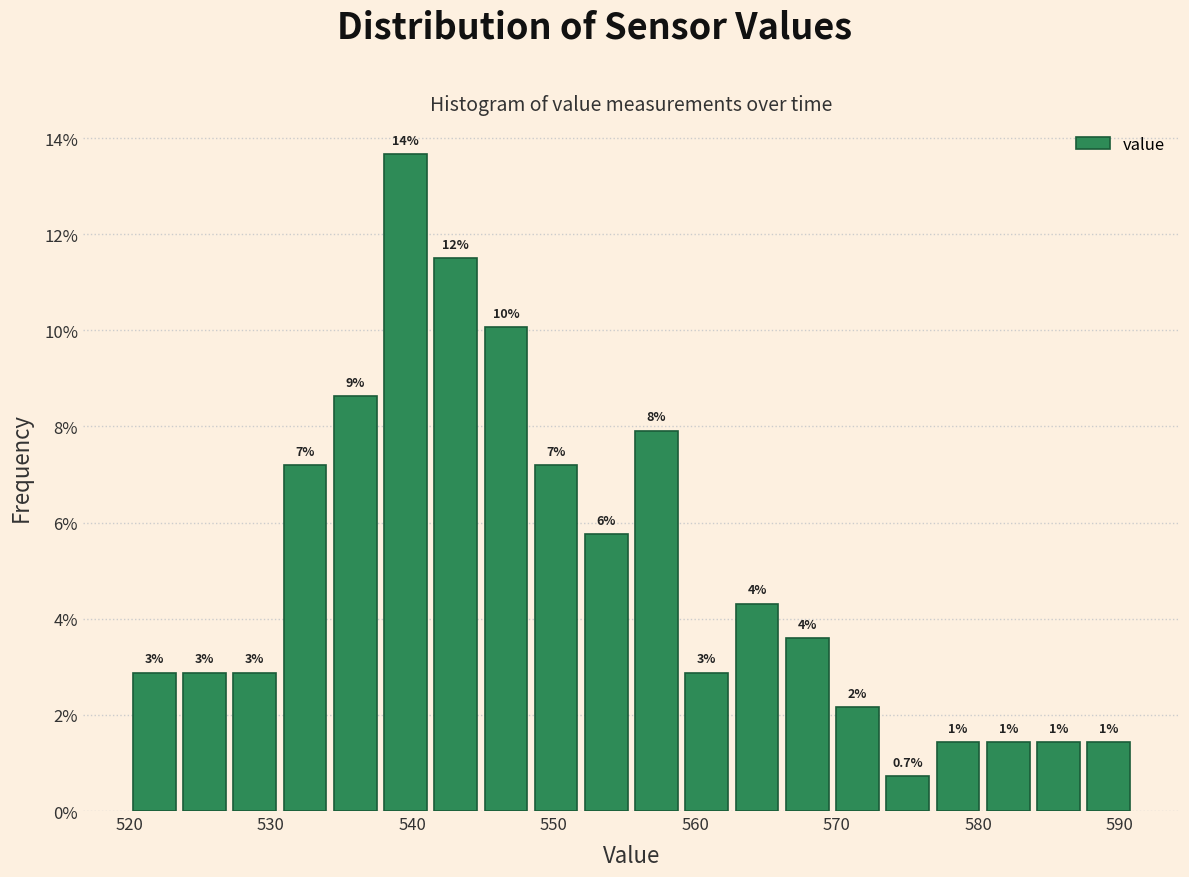

Read against the x-axis, roughly where is the centre of the tallest bar?

540